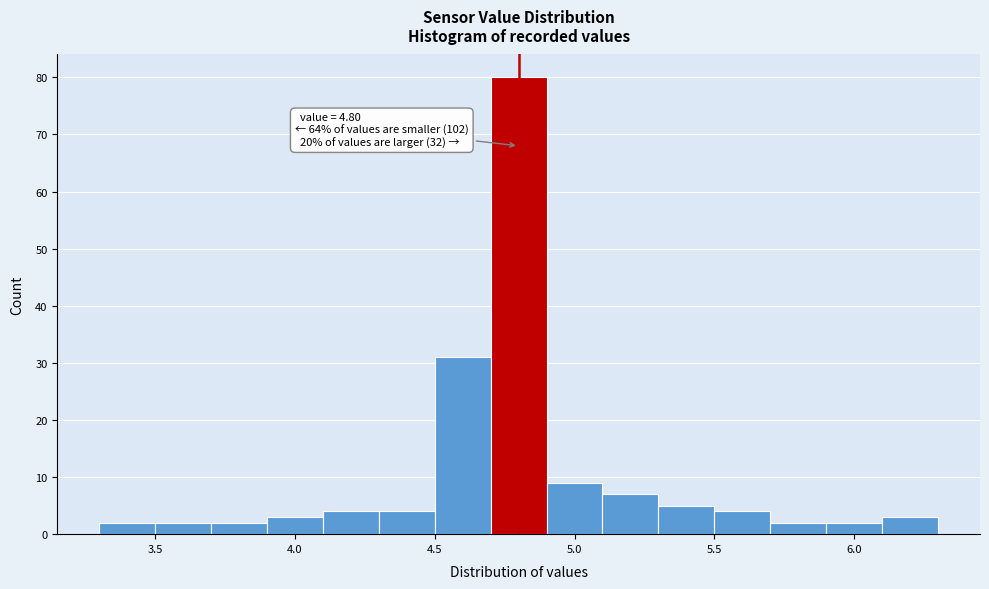

Which range on the x-axis has the tallest bar?

4.7 to 4.9